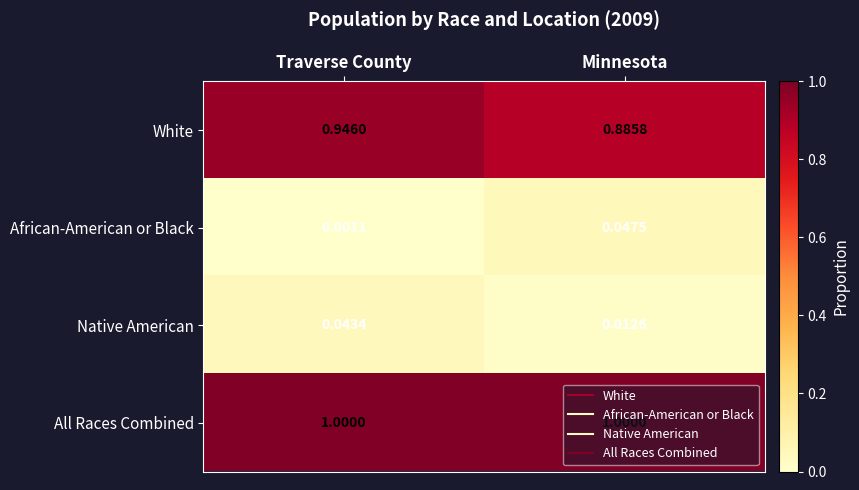

How many data points does each series have?

2